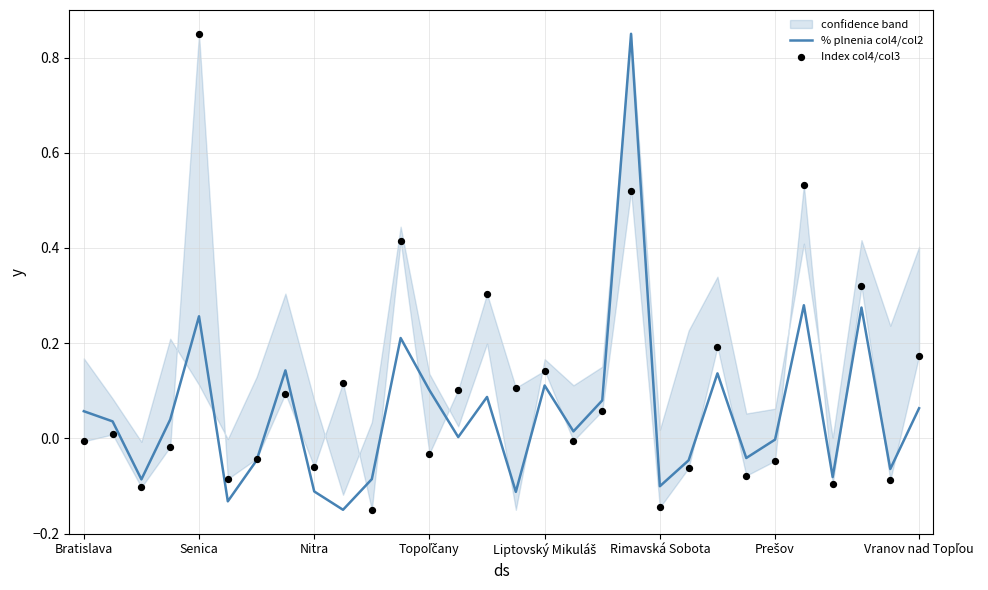

What are all the series names shown in the legend?

% plnenia col4/col2, Index col4/col3